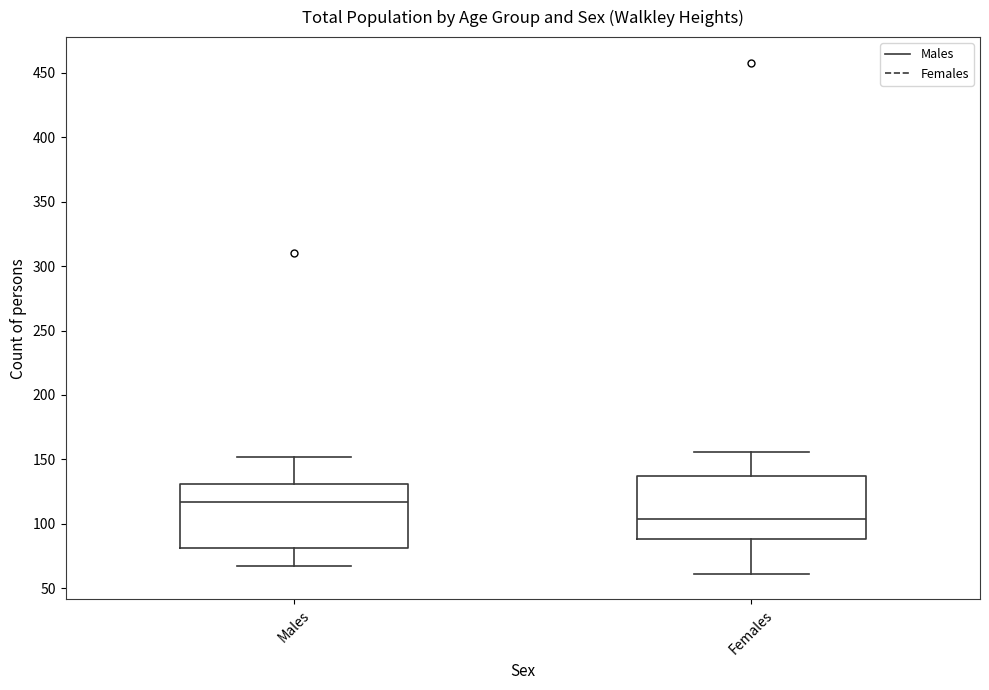

Which box's median line is the highest?

Males